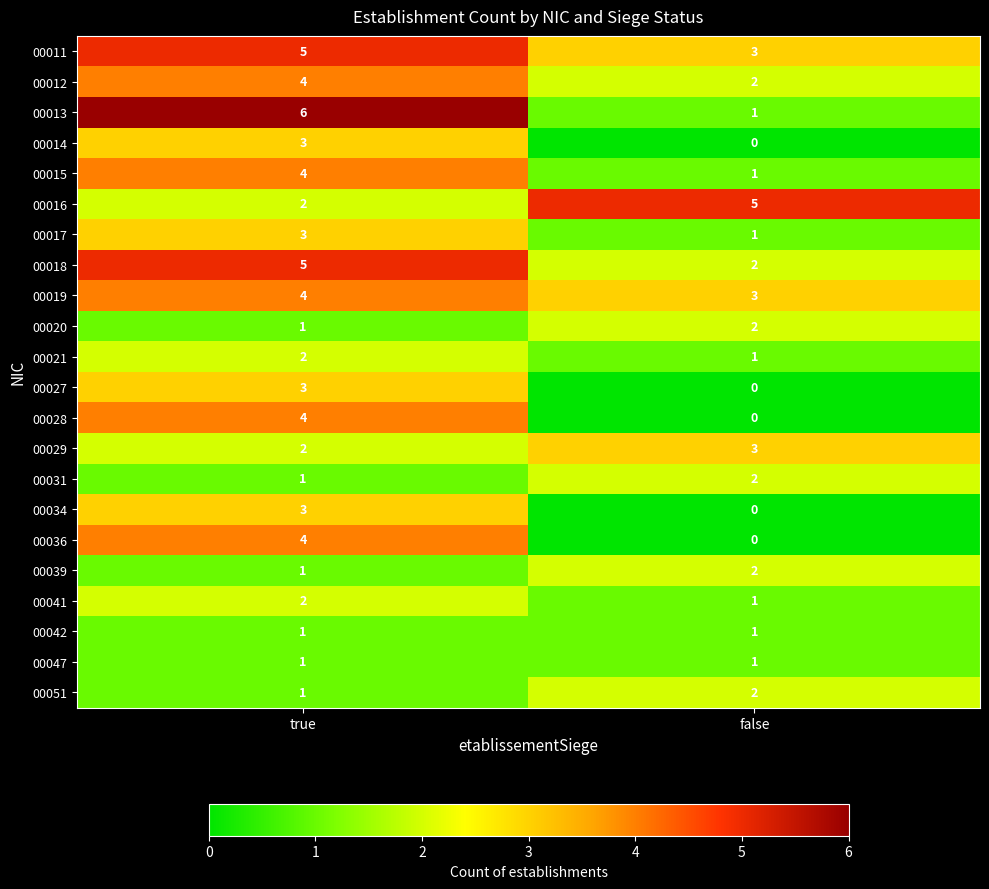

Which category has the highest value across all series?

true